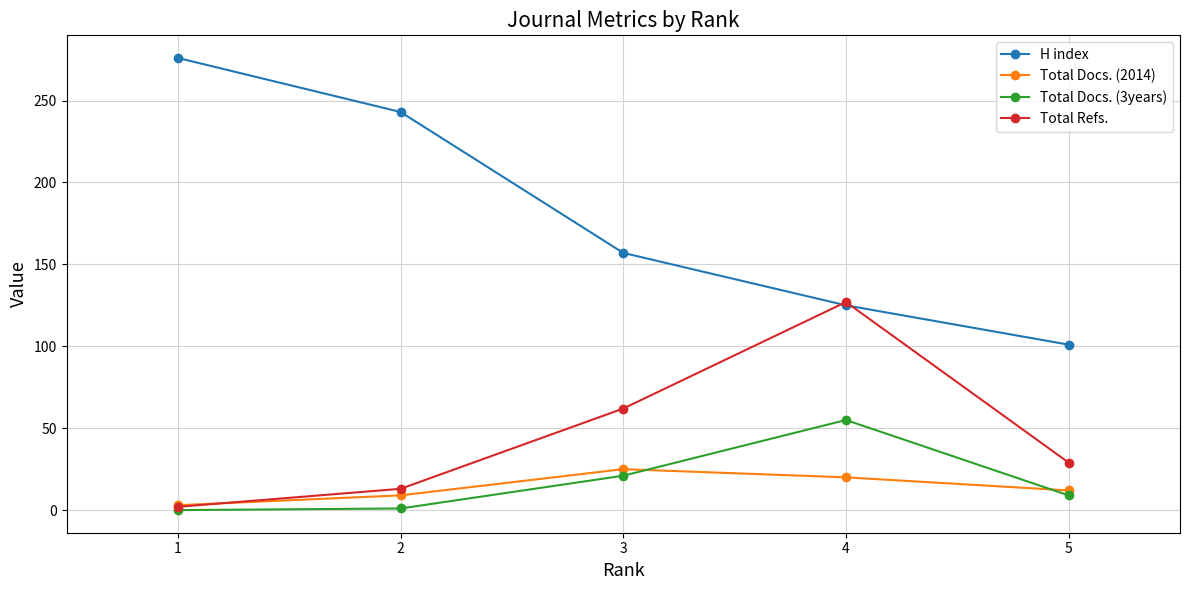

Rank the series by their maximum value, from highest to lowest.

H index, Total Refs., Total Docs. (3years), Total Docs. (2014)